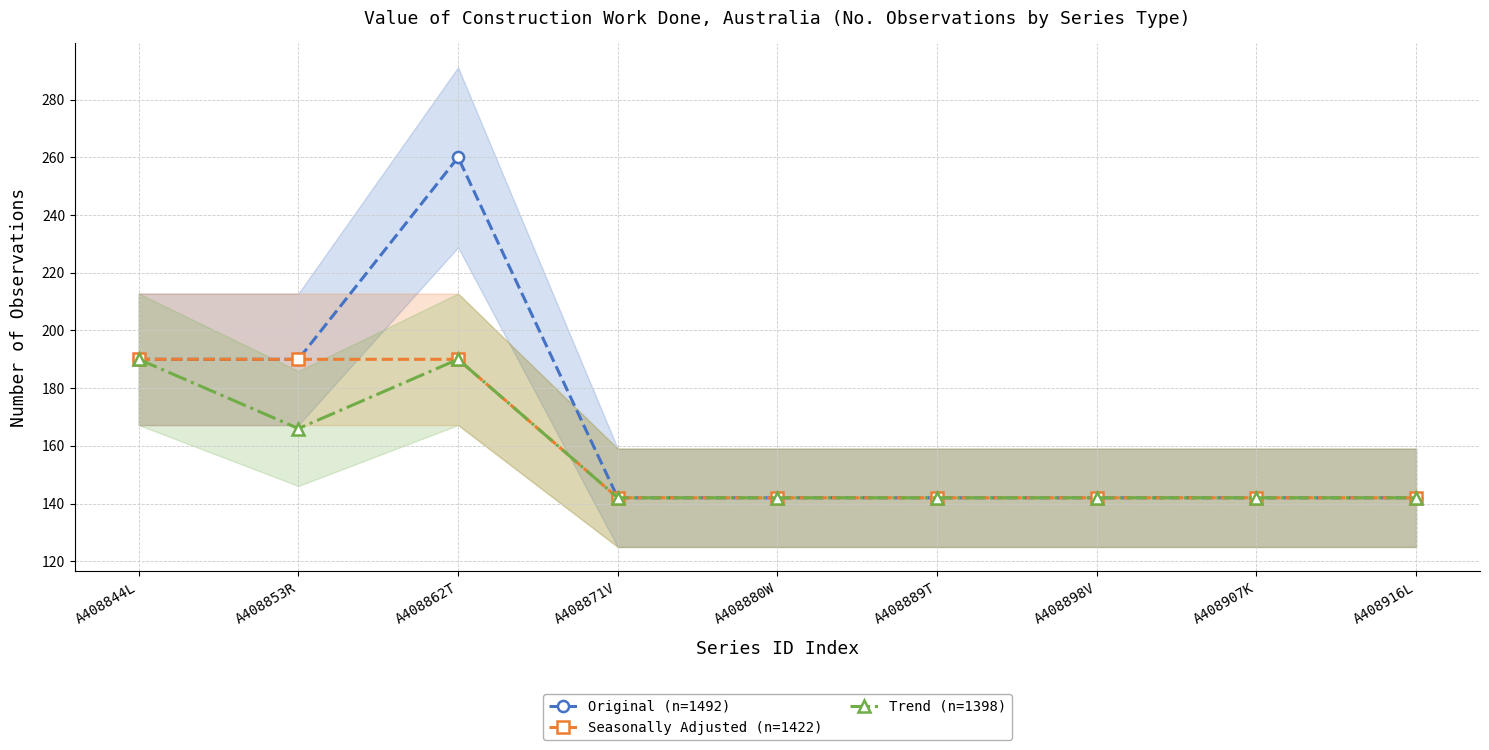

How many distinct data groups are displayed?

3